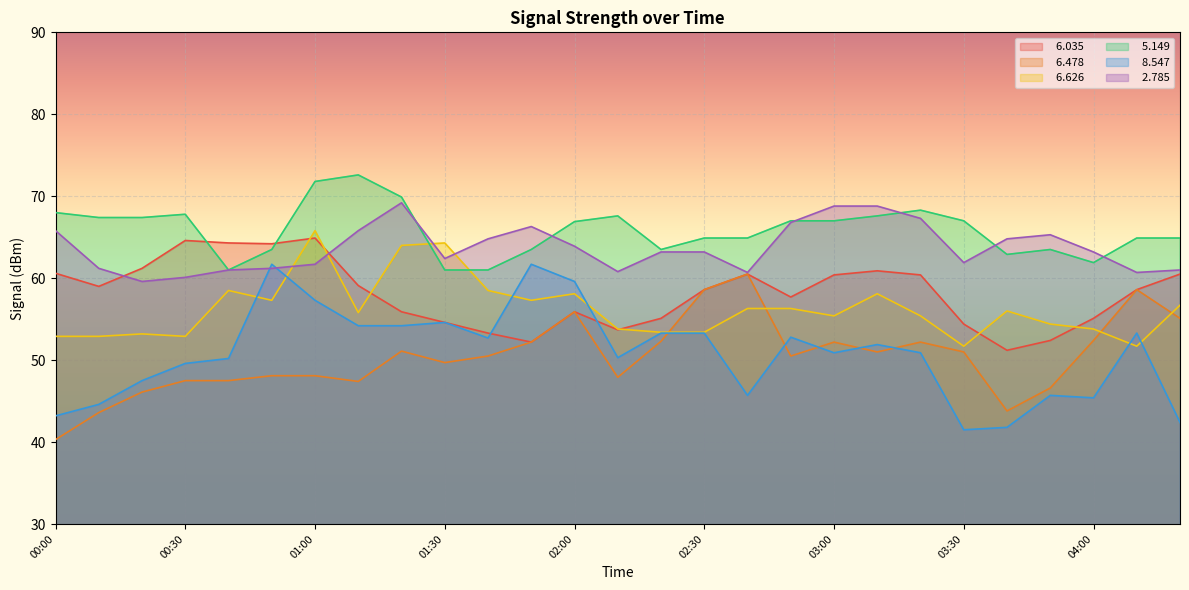

In   6.626, how many points are higher than both neighbors (excluding endpoints)?

7